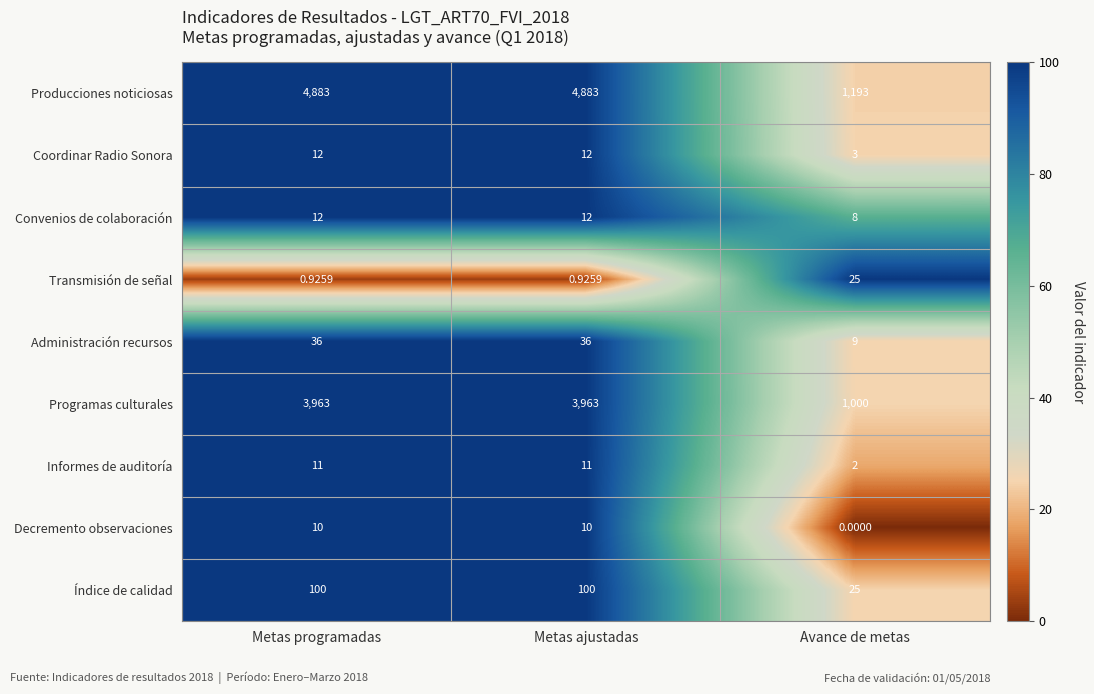

Which series has the widest spread of values?

Producciones noticiosas